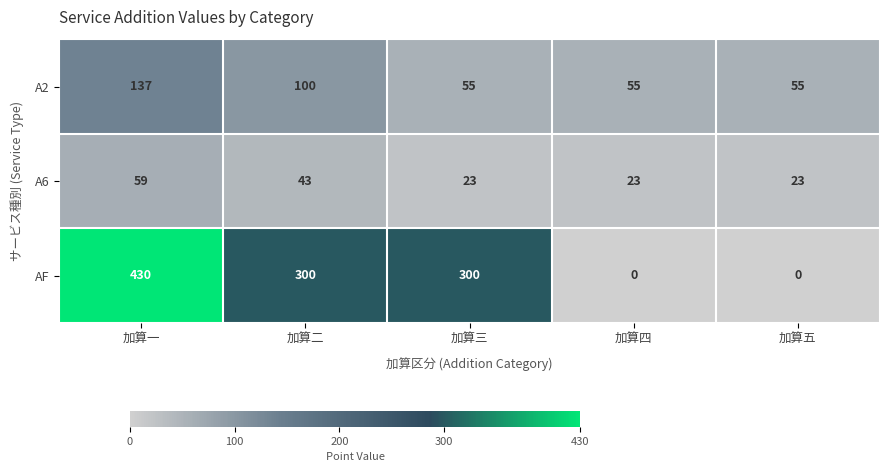

Rank the series at 加算二 from lowest to highest value.

A6, A2, AF